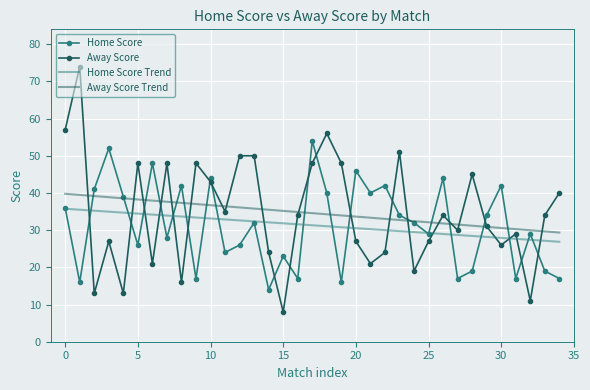

Rank the series by their maximum value, from highest to lowest.

Away Score, Home Score, Away Score Trend, Home Score Trend